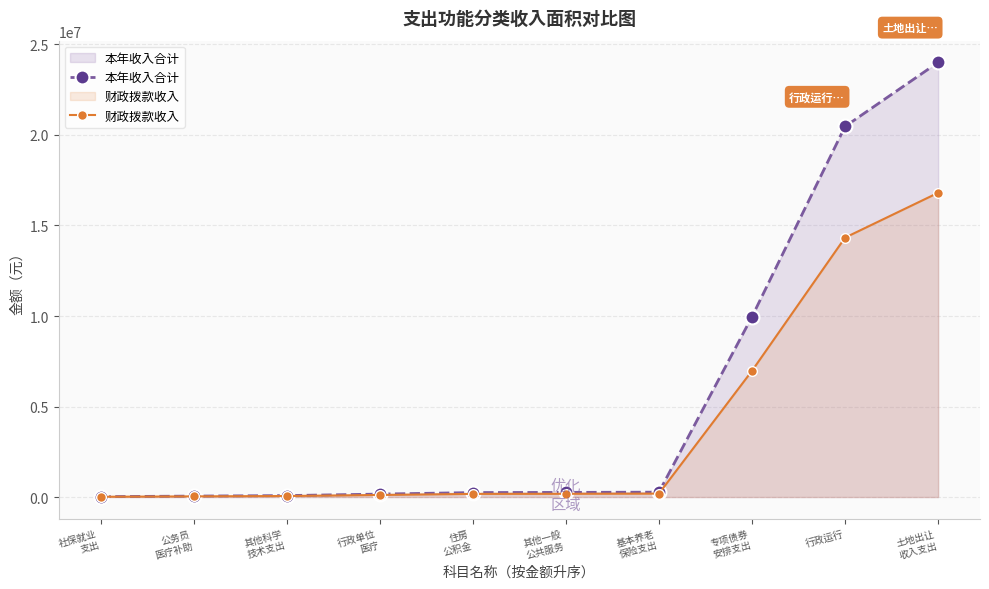

The 本年收入合计 series shows 247041.0 at 住房
公积金. True or false?

True